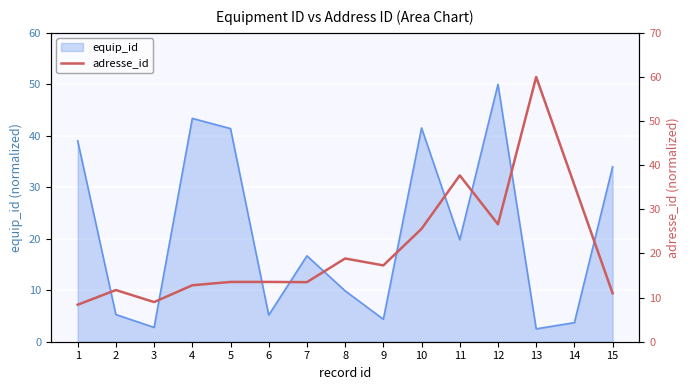

Does the chart display data point markers on the line(s)?

No